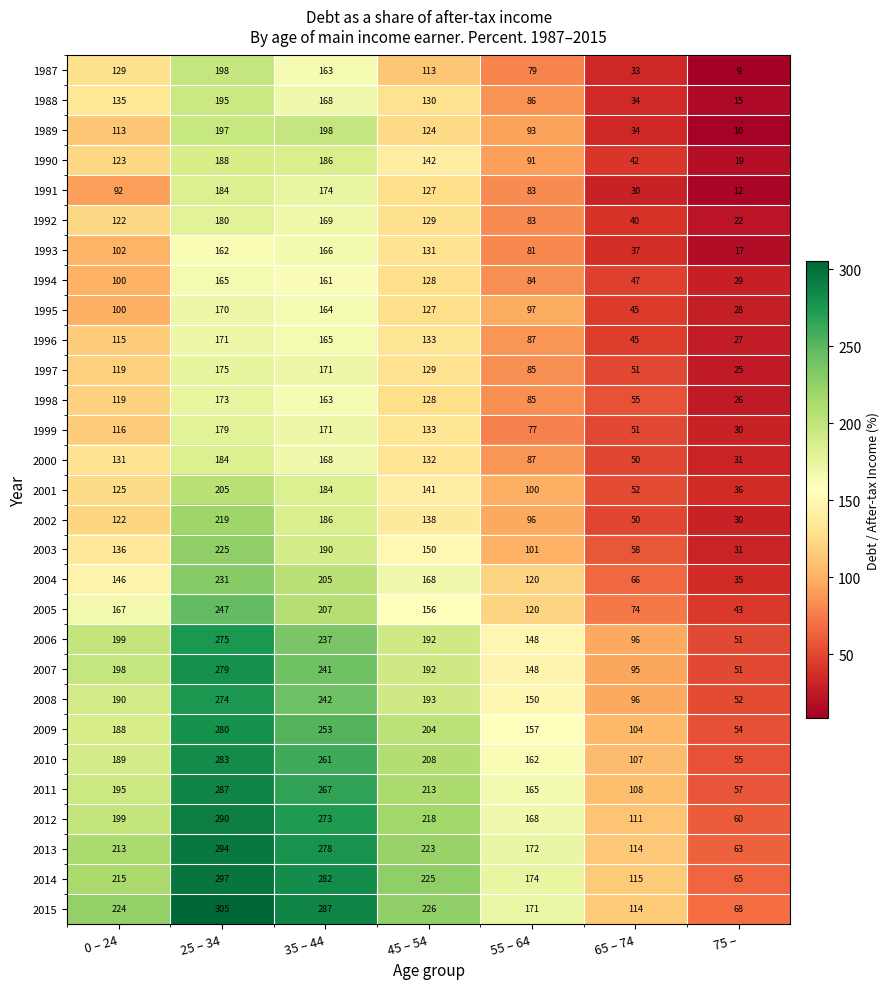

Is it true that 1998 equals 45 at 75 –?

False